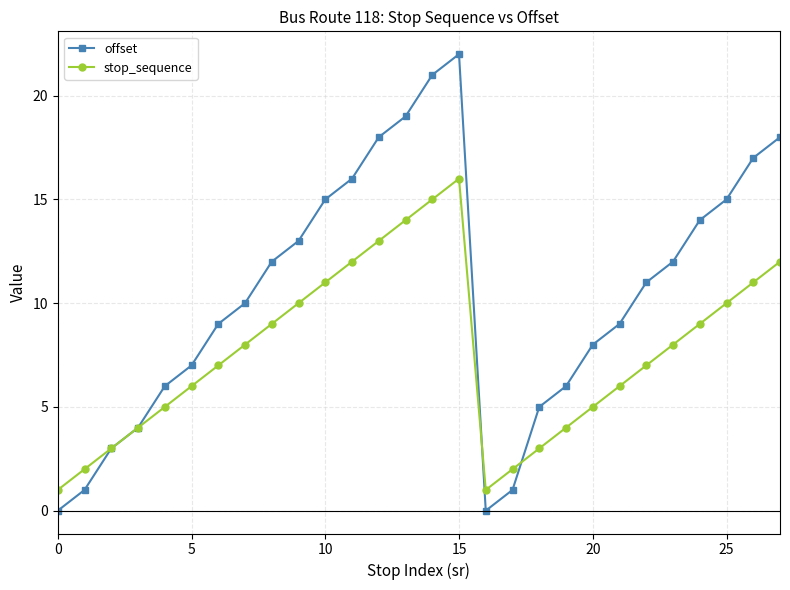

Which series has the widest spread of values?

offset